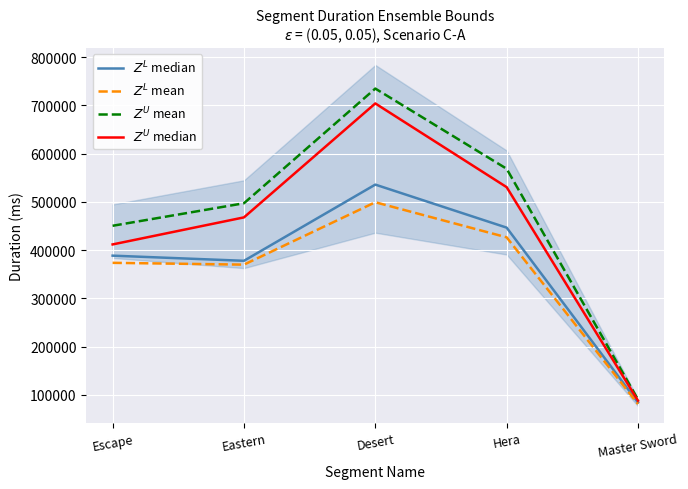

What is the difference between the highest and lowest values at Master Sword?

9357.9